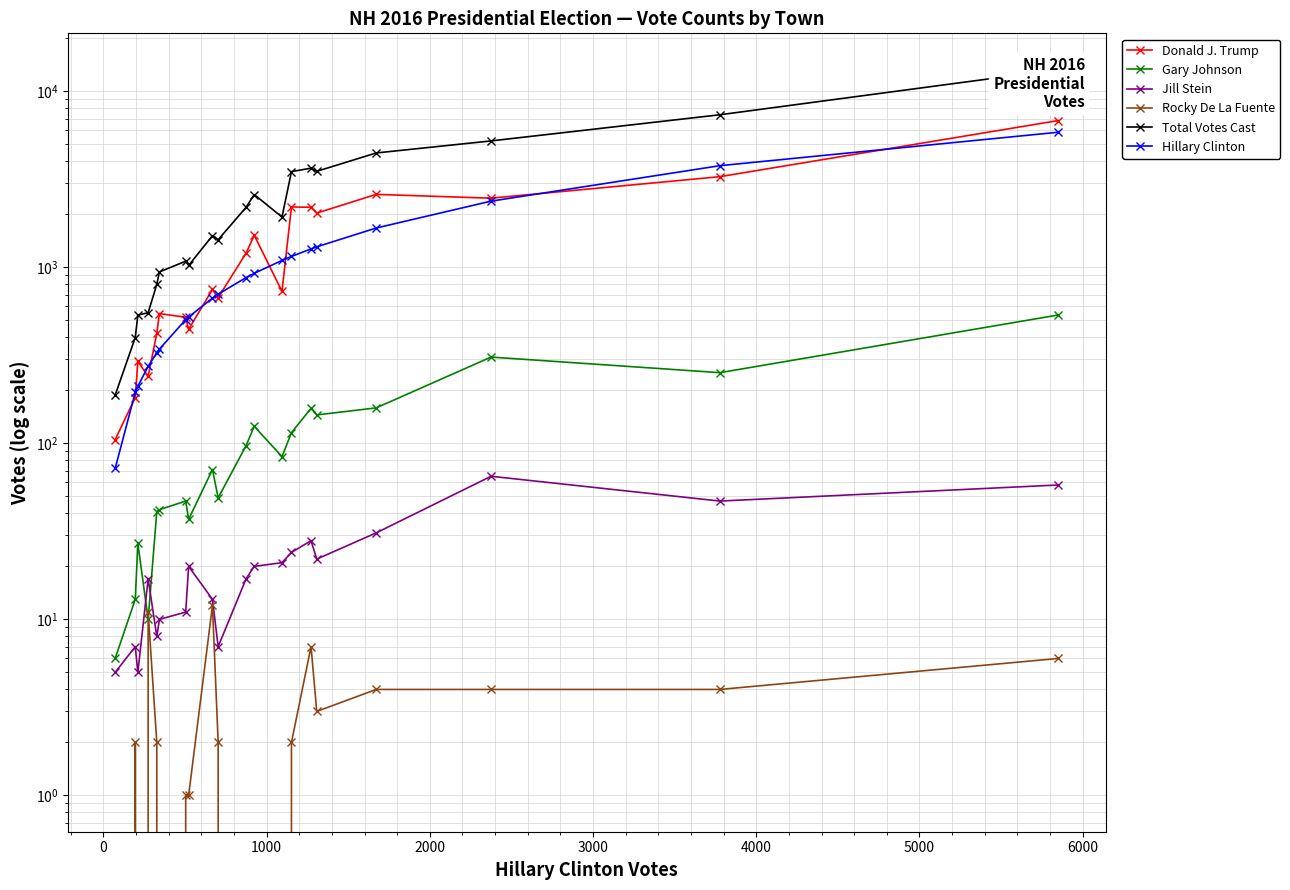

True or false: Donald J. Trump and Total Votes Cast intersect in this chart.

False